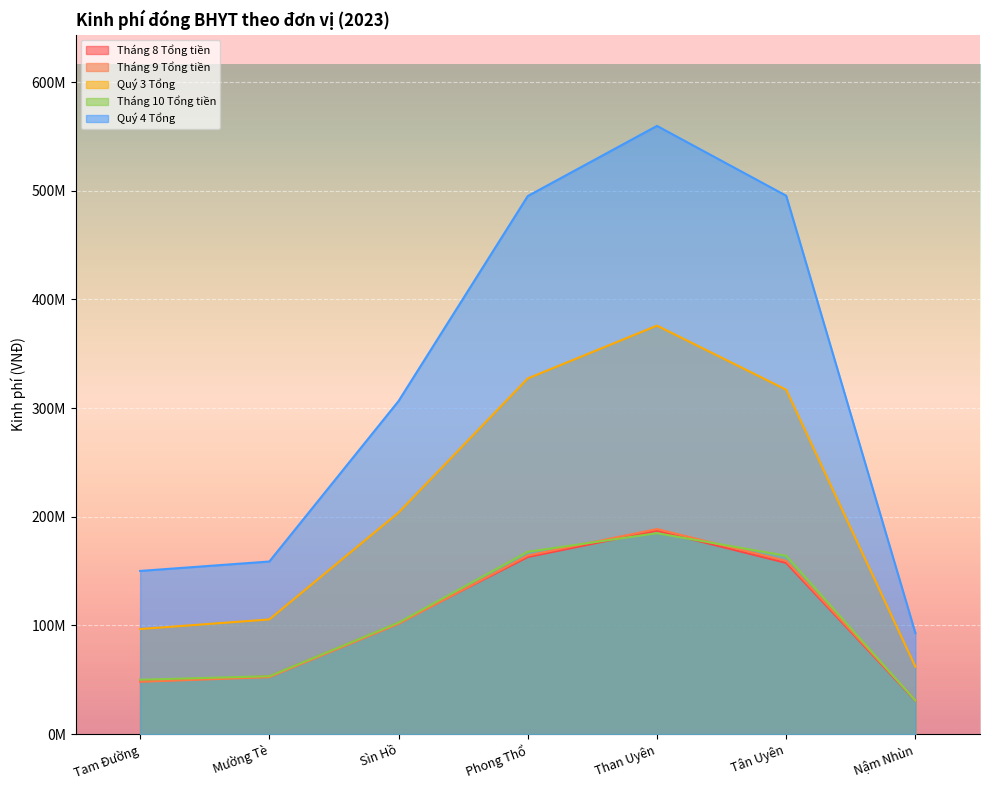

What is the greatest value displayed?

559710000